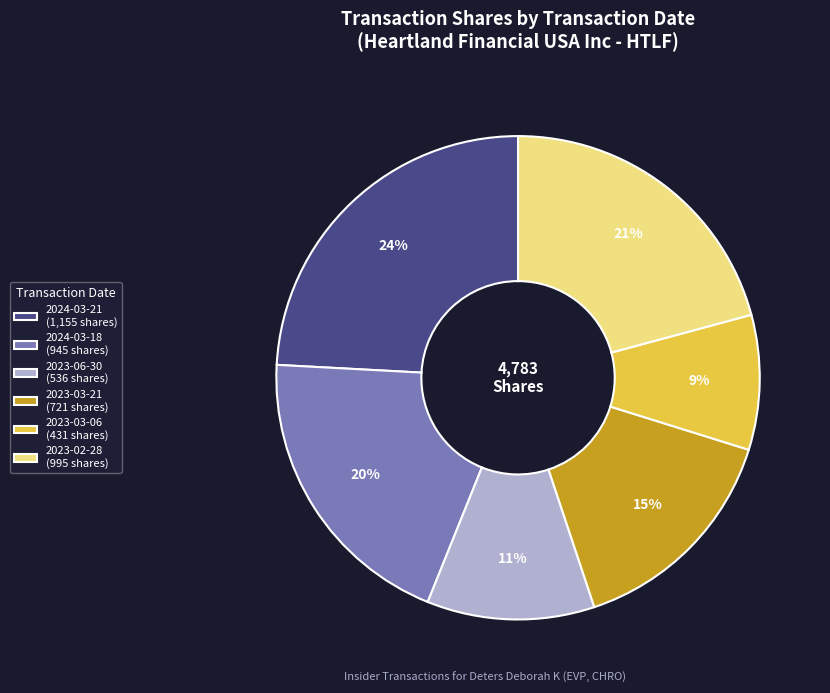

Rank the categories by value from lowest to highest.

2023-03-06, 2023-06-30, 2023-03-21, 2024-03-18, 2023-02-28, 2024-03-21